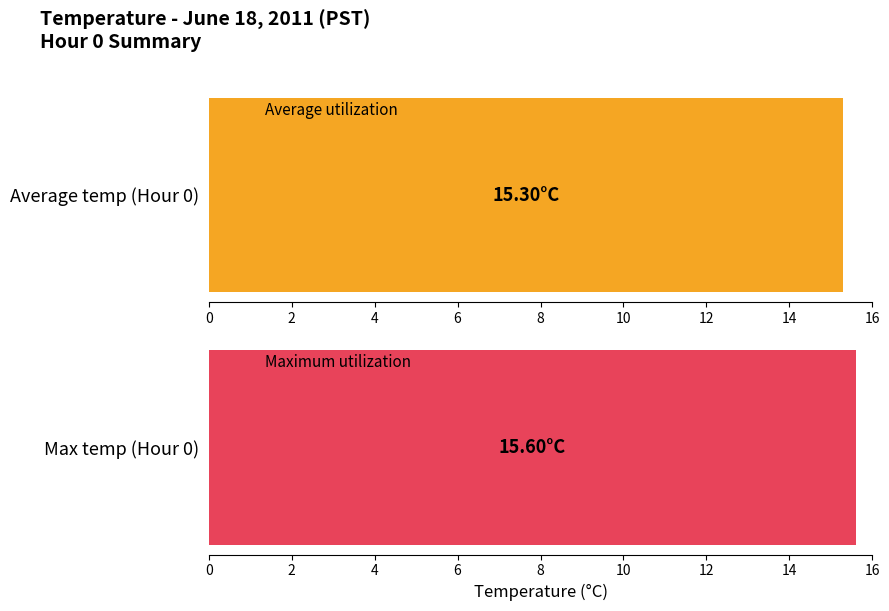

What are all the series names shown in the legend?

Average utilization, Maximum utilization